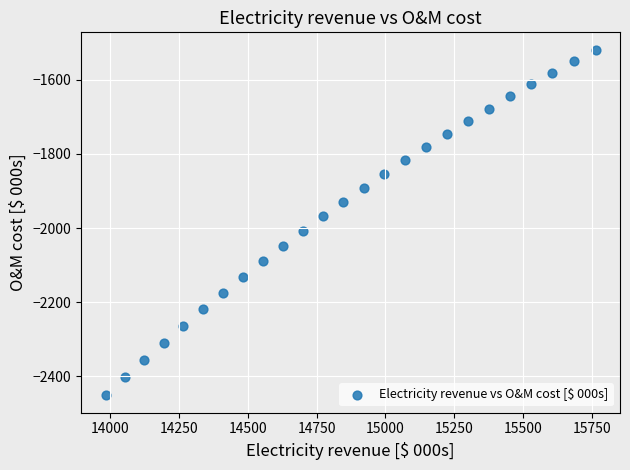

What is the range of Y values (max minus min)?

932.8